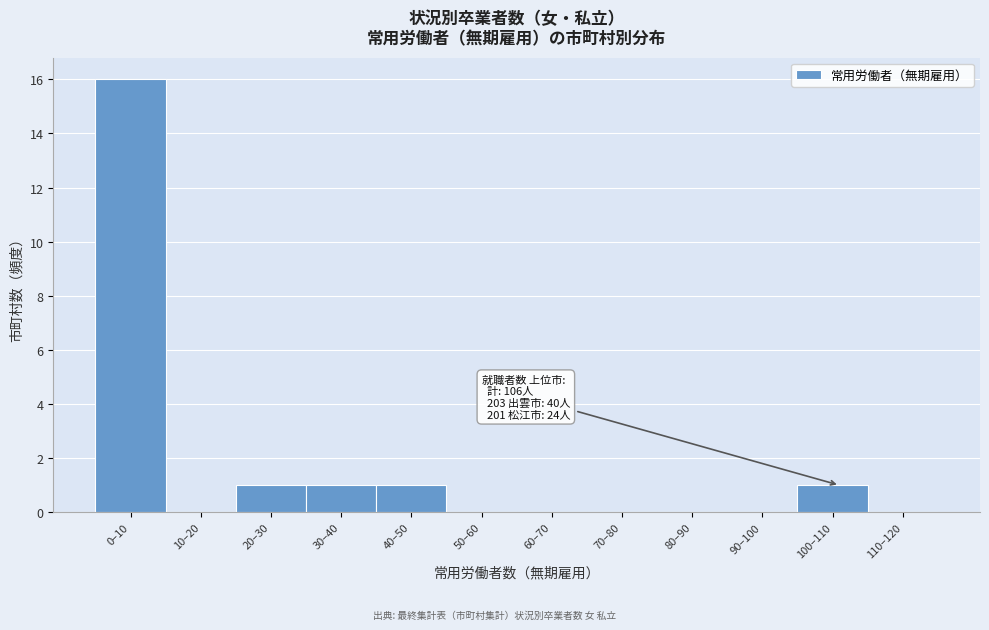

Reading left to right, transcribe all the data shown in this chart.

0–10=16	10–20=0	20–30=1	30–40=1	40–50=1	50–60=0	60–70=0	70–80=0	80–90=0	90–100=0	100–110=1	110–120=0